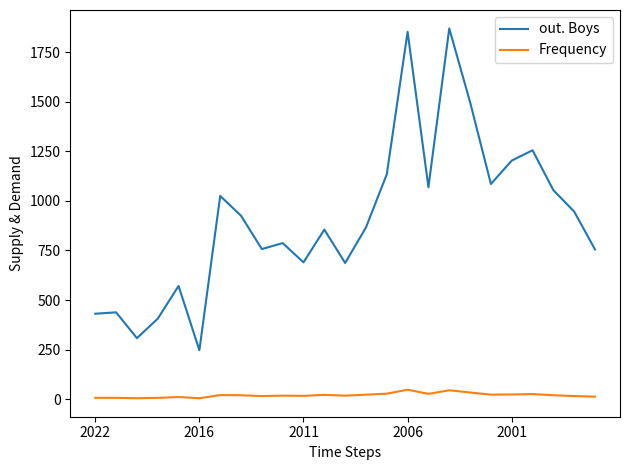

Which series has the largest range (max minus min)?

out. Boys